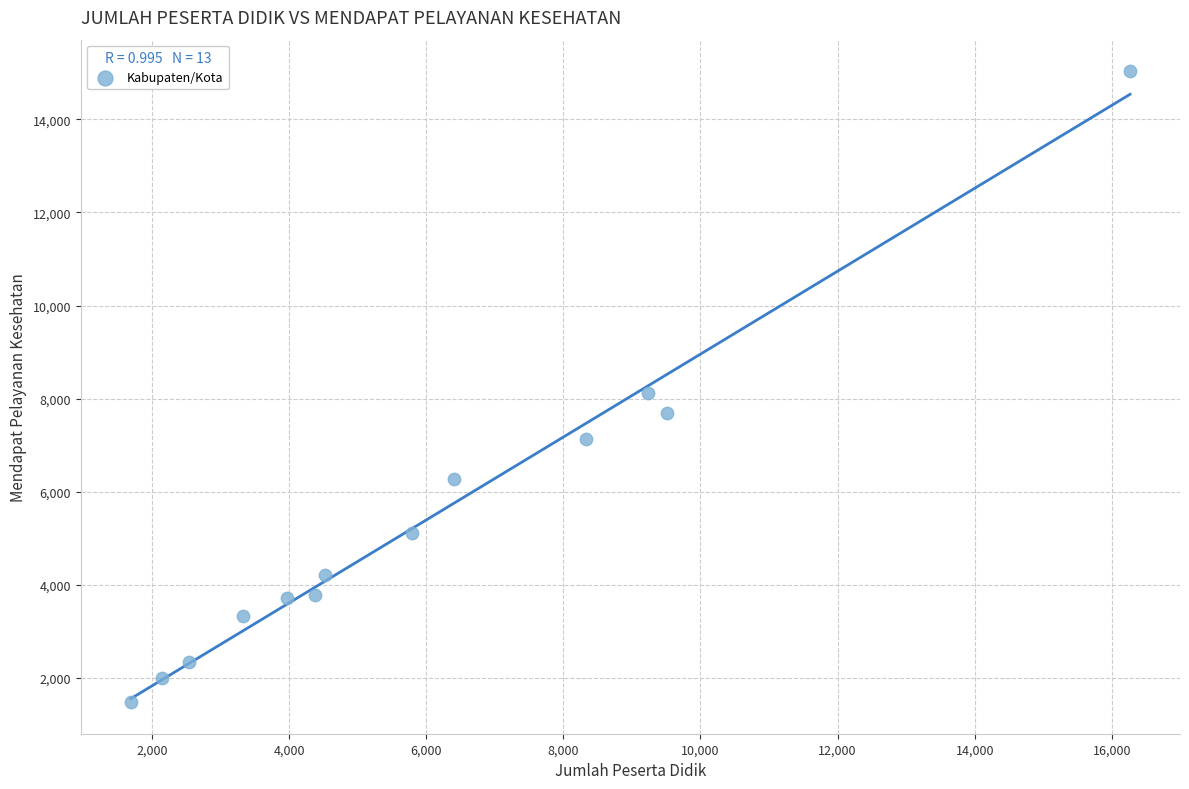

What is the range of Y values (max minus min)?

13556